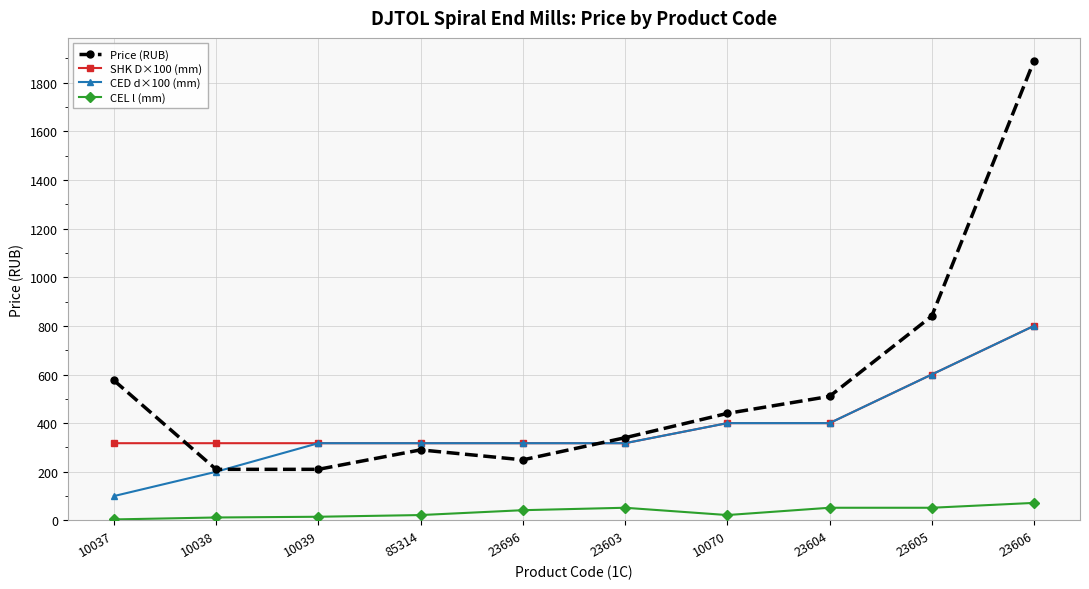

What is the label of the 7th point from the left?

10070